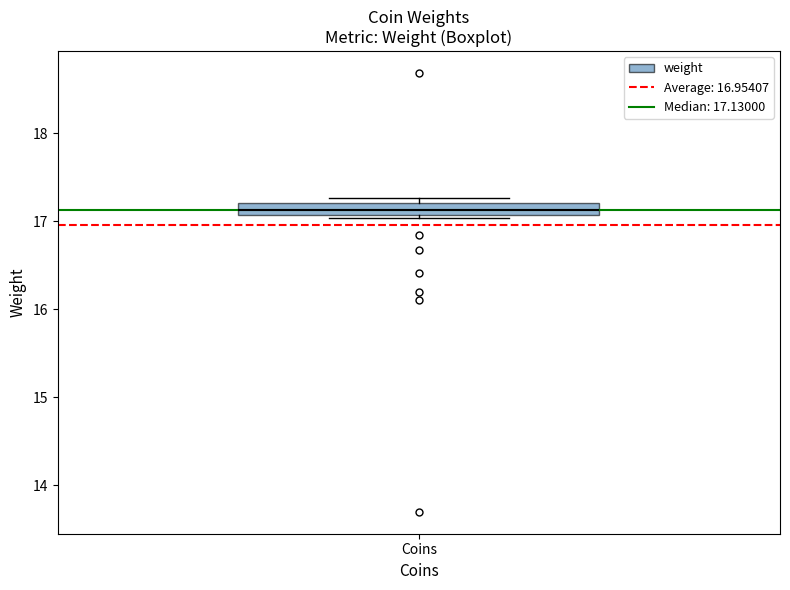

Where is the lower edge of the box for Coins on the y-axis? The values are not printed on the chart, so give them approximately, as read against the axis.

17.1